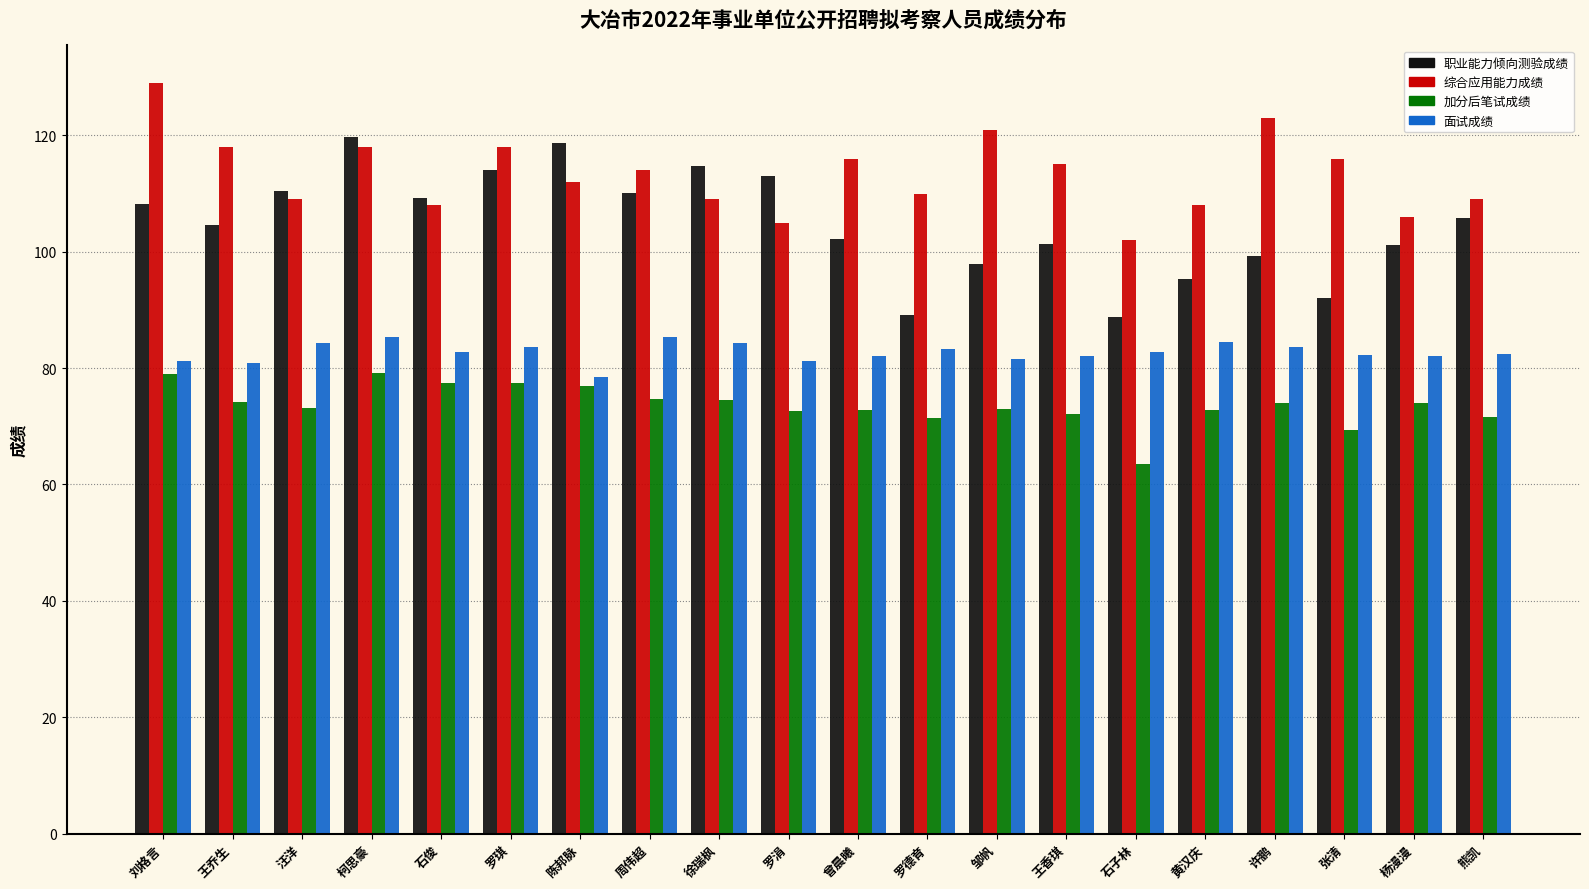

How many groups of bars are there?

20